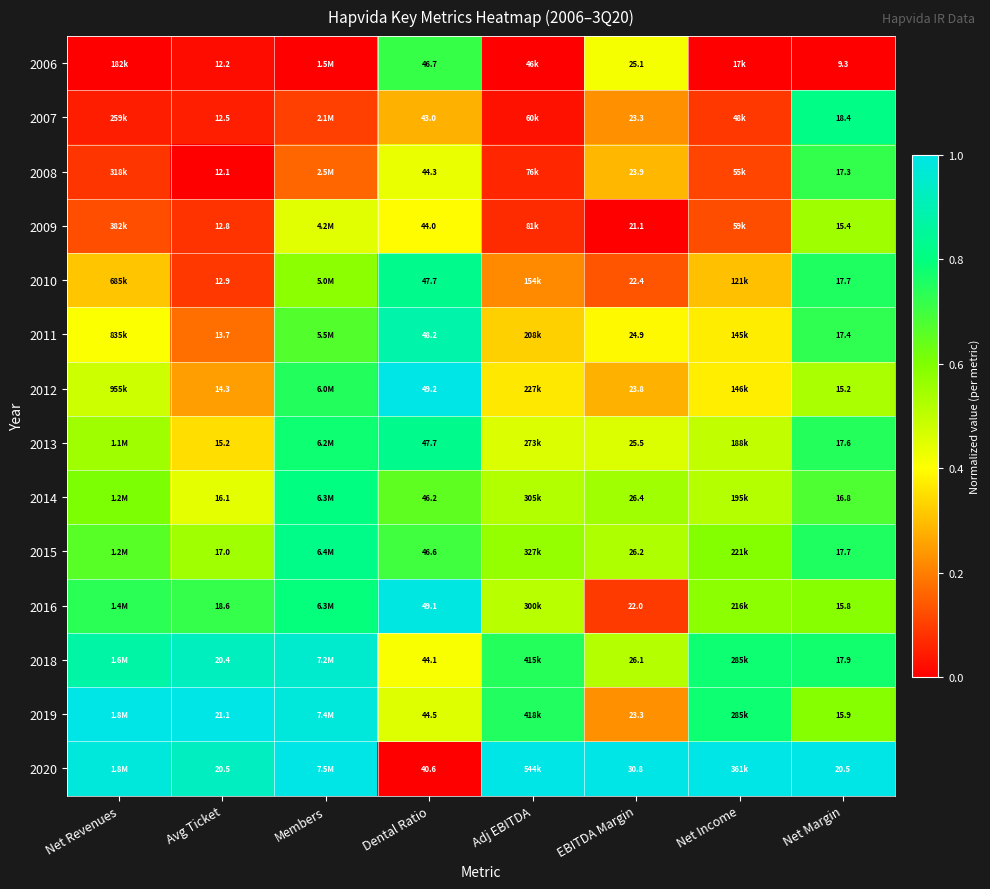

Is the value of 2012 at Avg Ticket greater than the value of 2015 at EBITDA Margin?

No